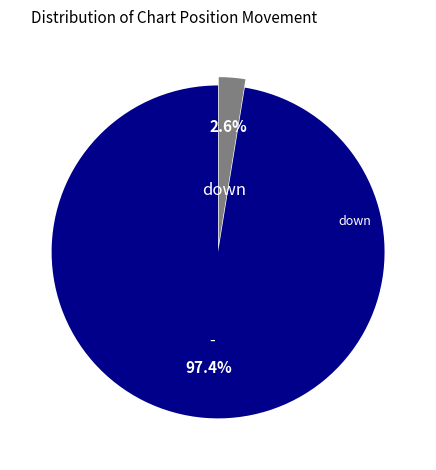

Is there a majority slice in this chart?

Yes